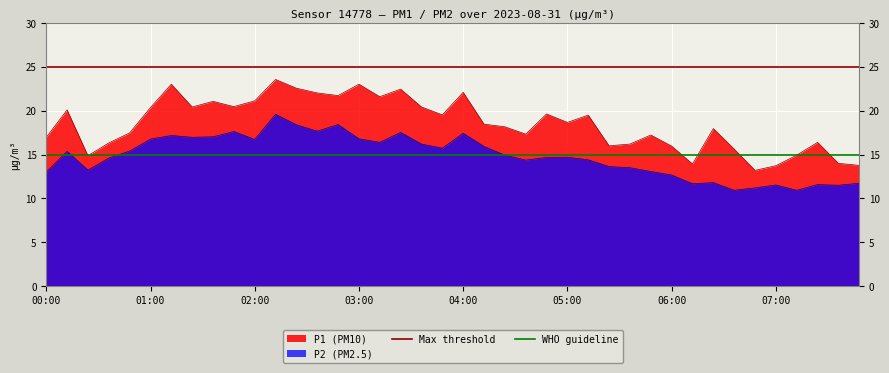

At which label is Max threshold closest to 25?

00:00